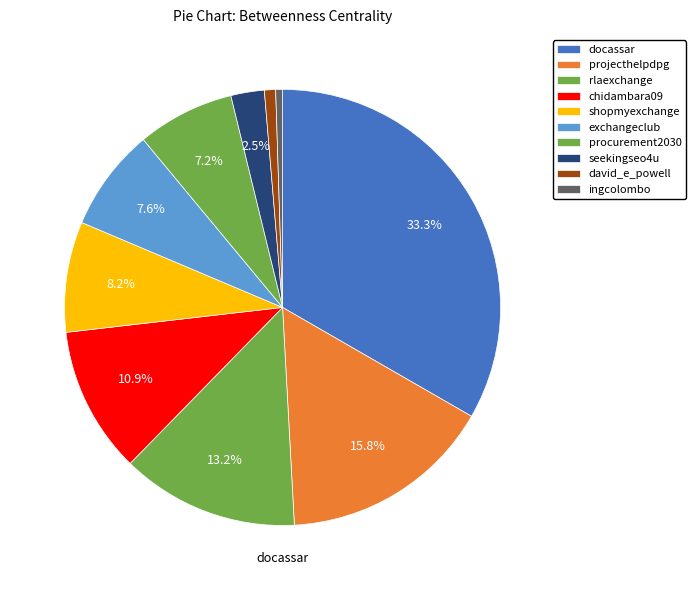

Count the number of slices in the pie.

10